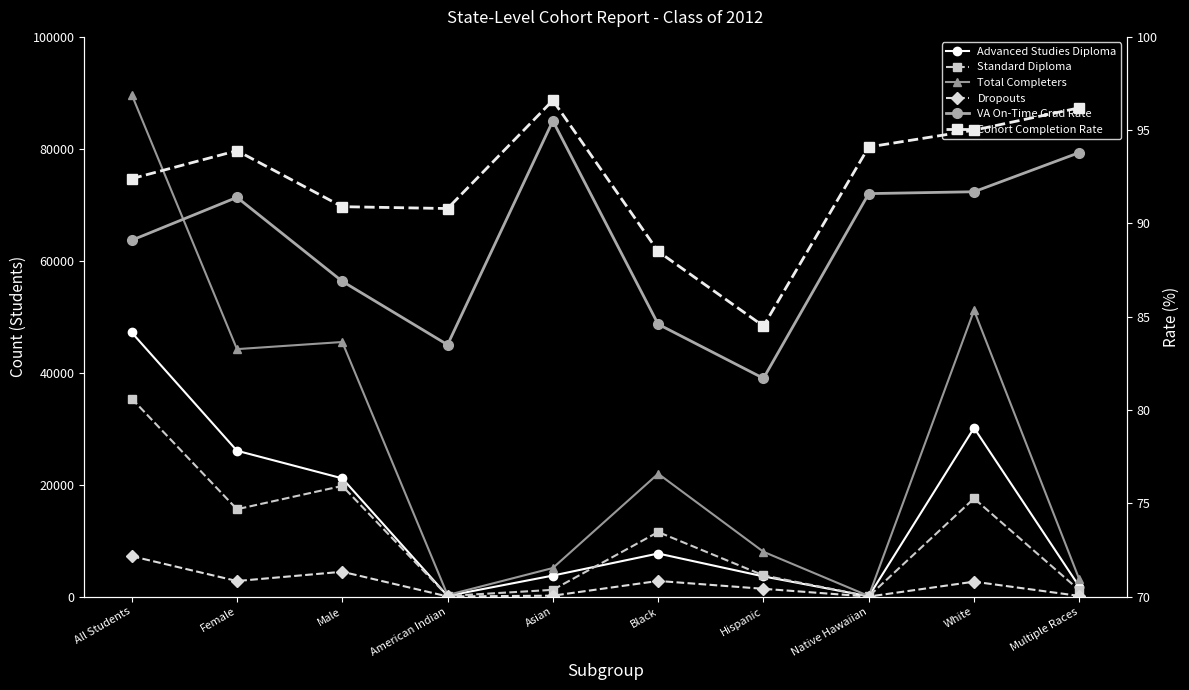

At which category is the sum across all series the highest?

All Students